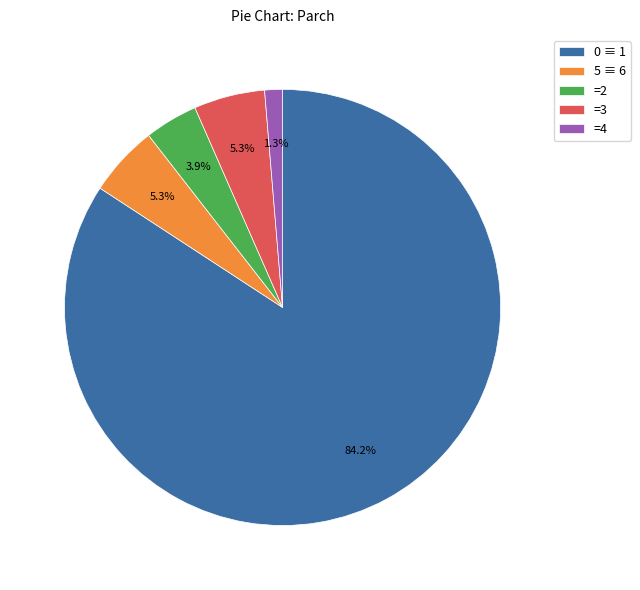

Approximately how many times larger is the value at =3 compared to 5 ≡ 6?

1.0